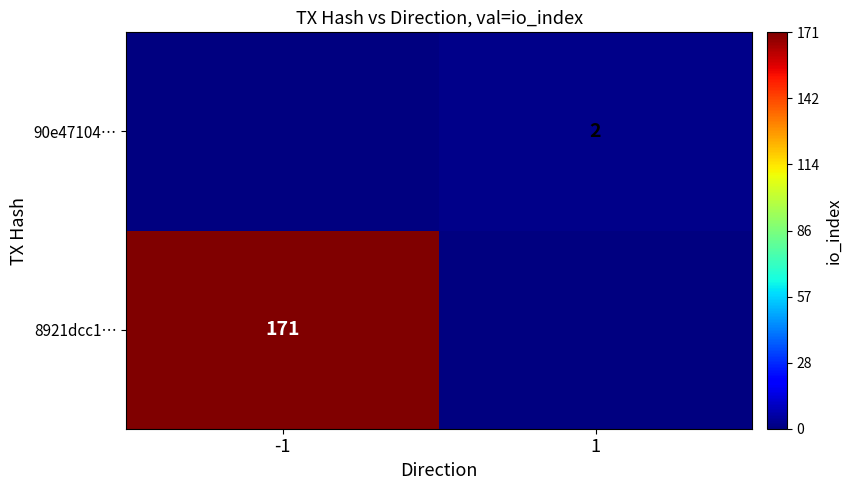

The value of 8921dcc1… at -1 is 171. True or false?

True